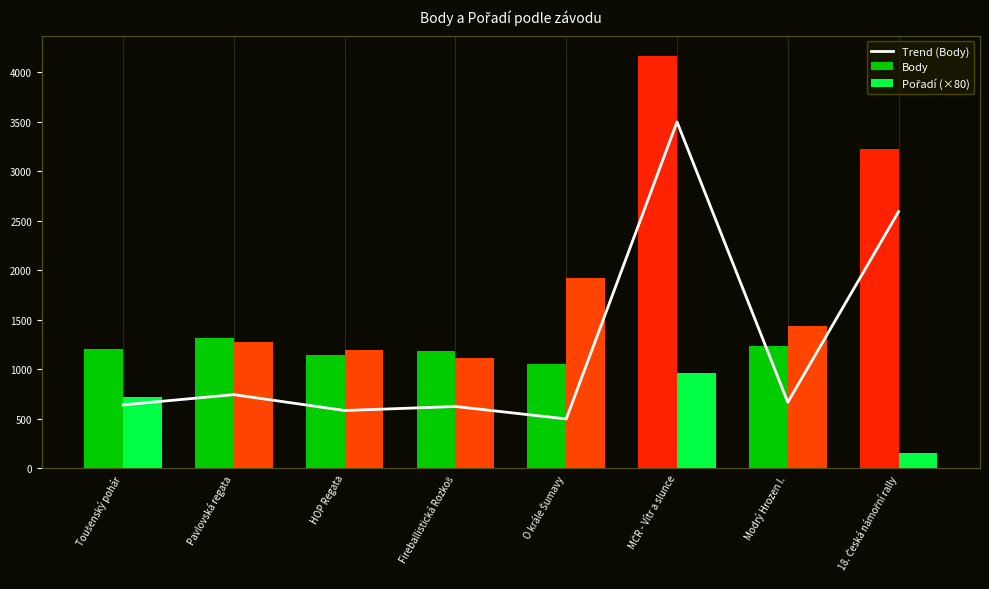

The Trend (Body) series shows 642.1 at Toušenský pohár. True or false?

True